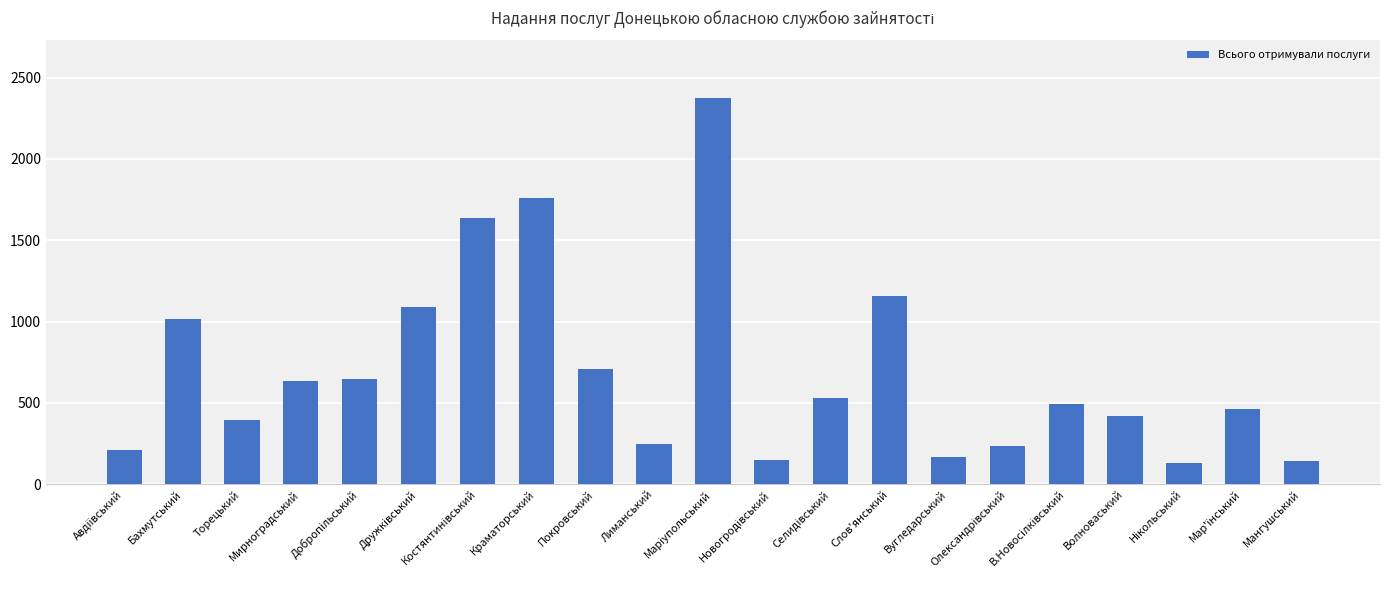

What is the greatest value displayed?

2373